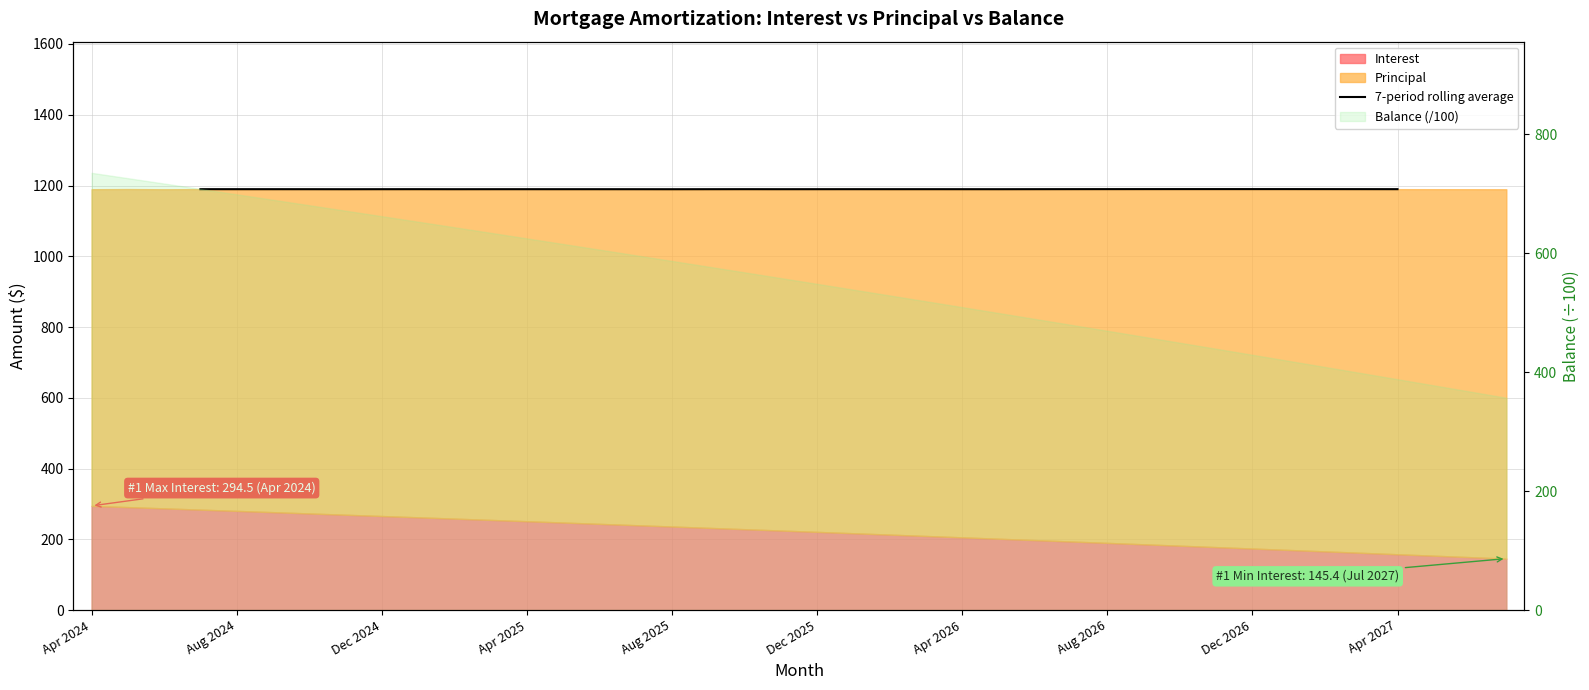

How many lines are shown in the chart?

1